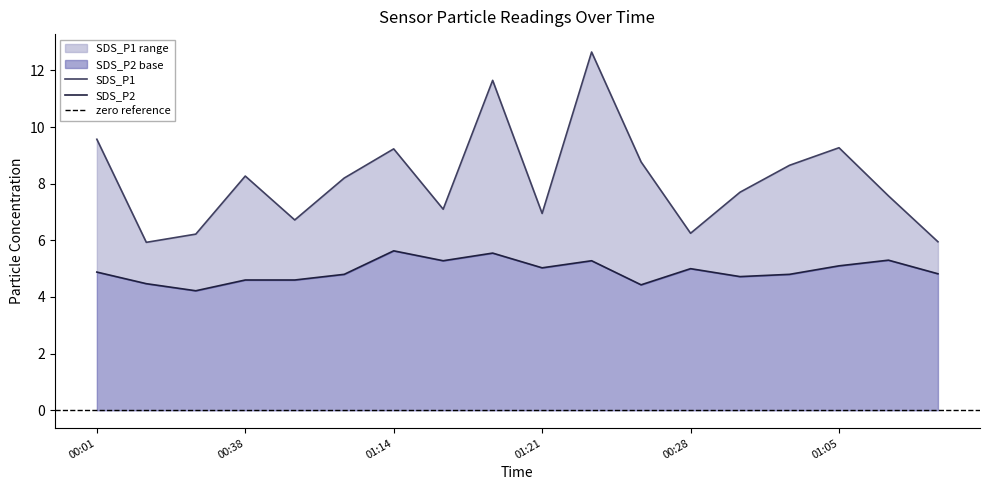

Which has a higher value, 00:18 or 01:02?

00:18